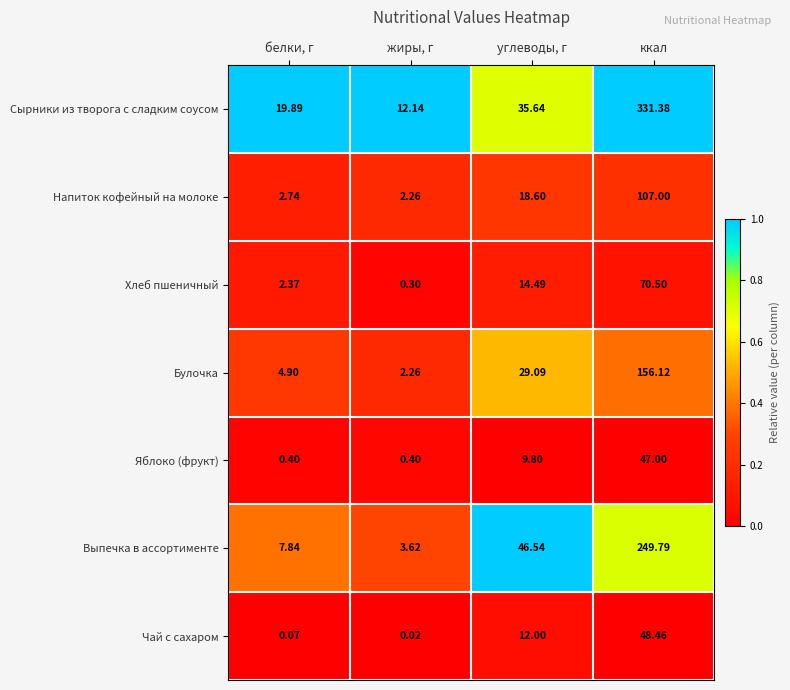

Which series has the largest total across all categories?

Сырники из творога с сладким соусом